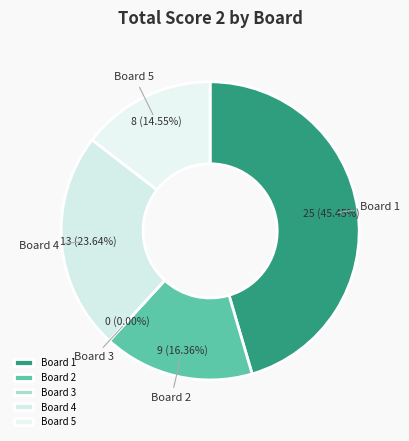

Which has a higher value, Board 4 or Board 2?

Board 4